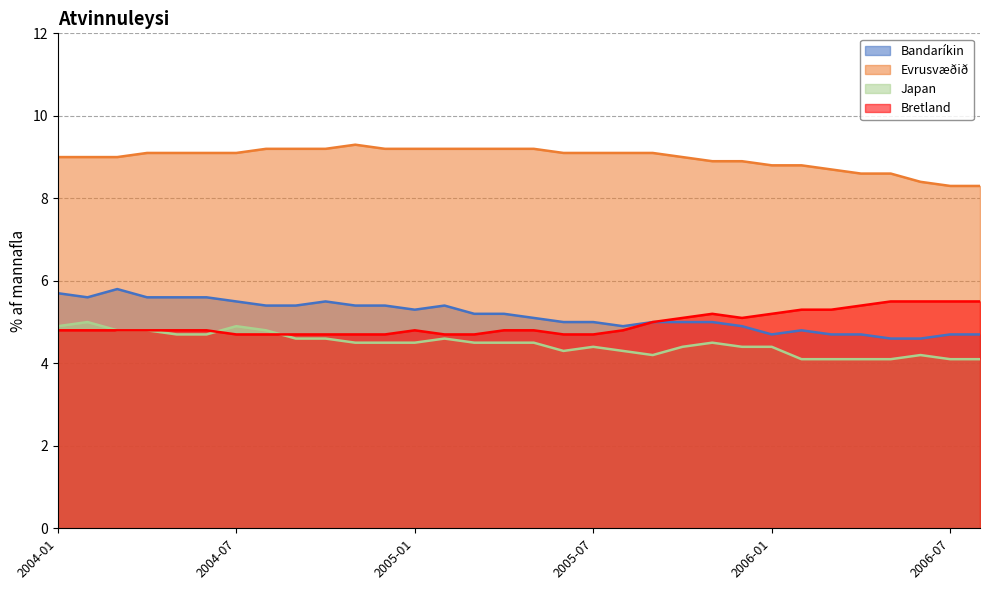

Count the number of categories in the chart.

32